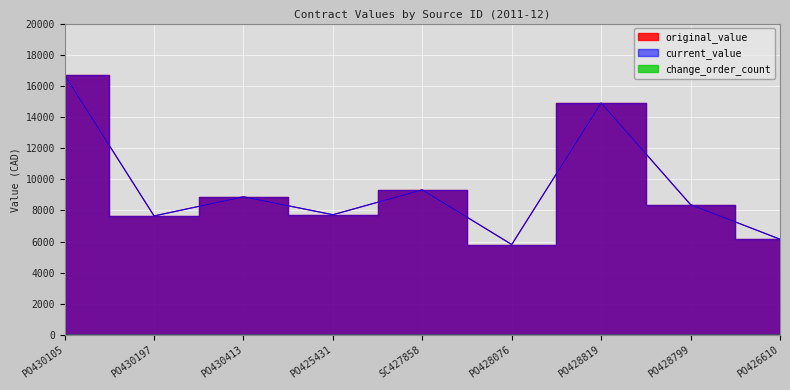

Rank the categories by original_value value from lowest to highest.

PO428076, PO426610, PO430197, PO425431, PO428799, PO430413, SC427858, PO428819, PO430105